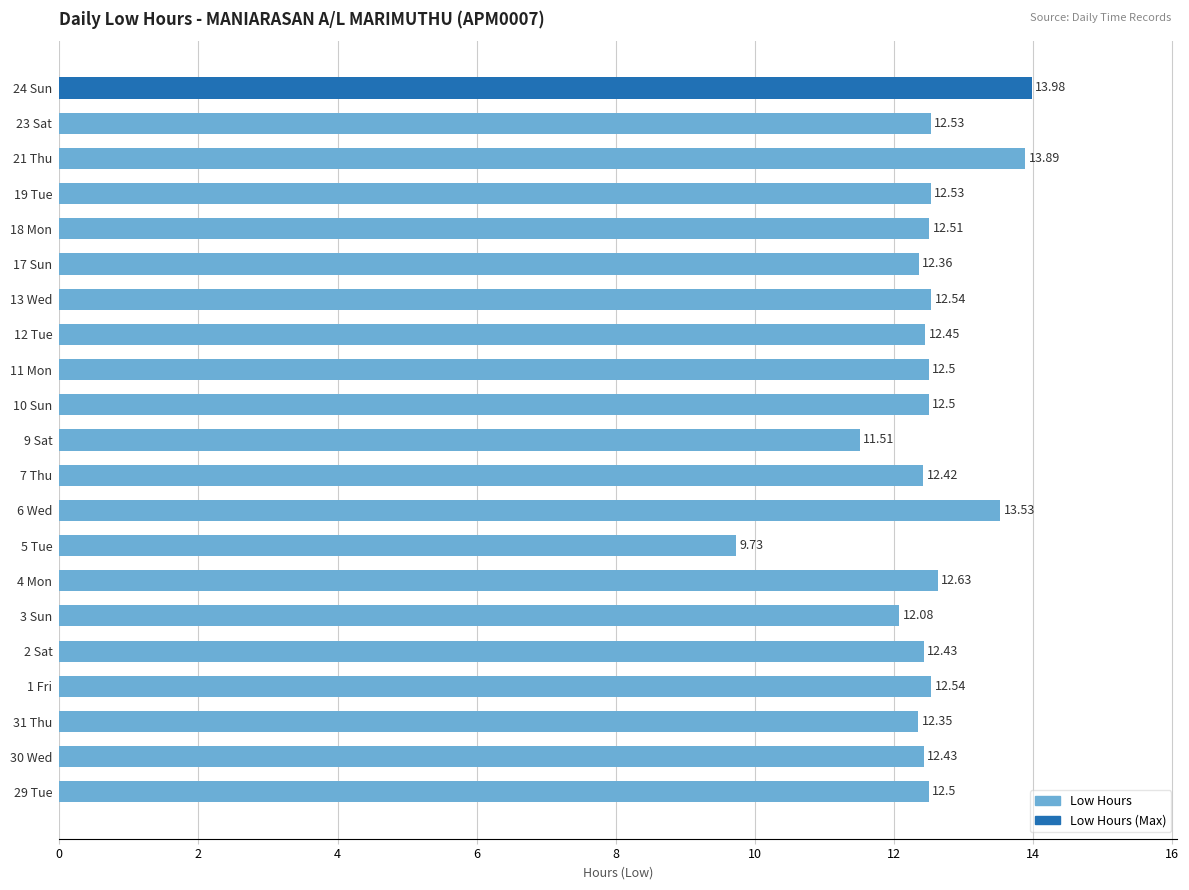

Count the number of data series in this chart.

1